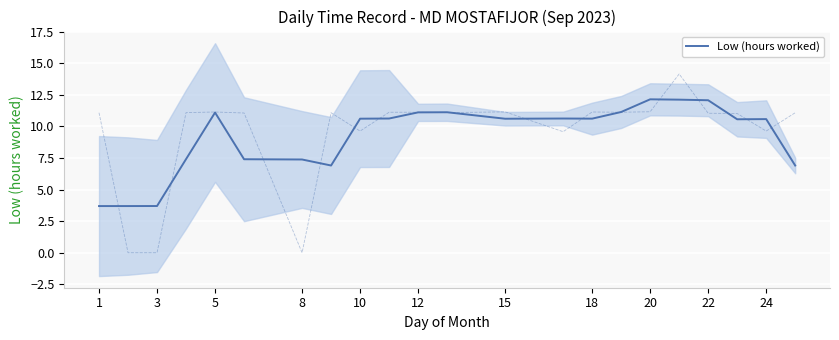

Count the number of values greater than 10.

14